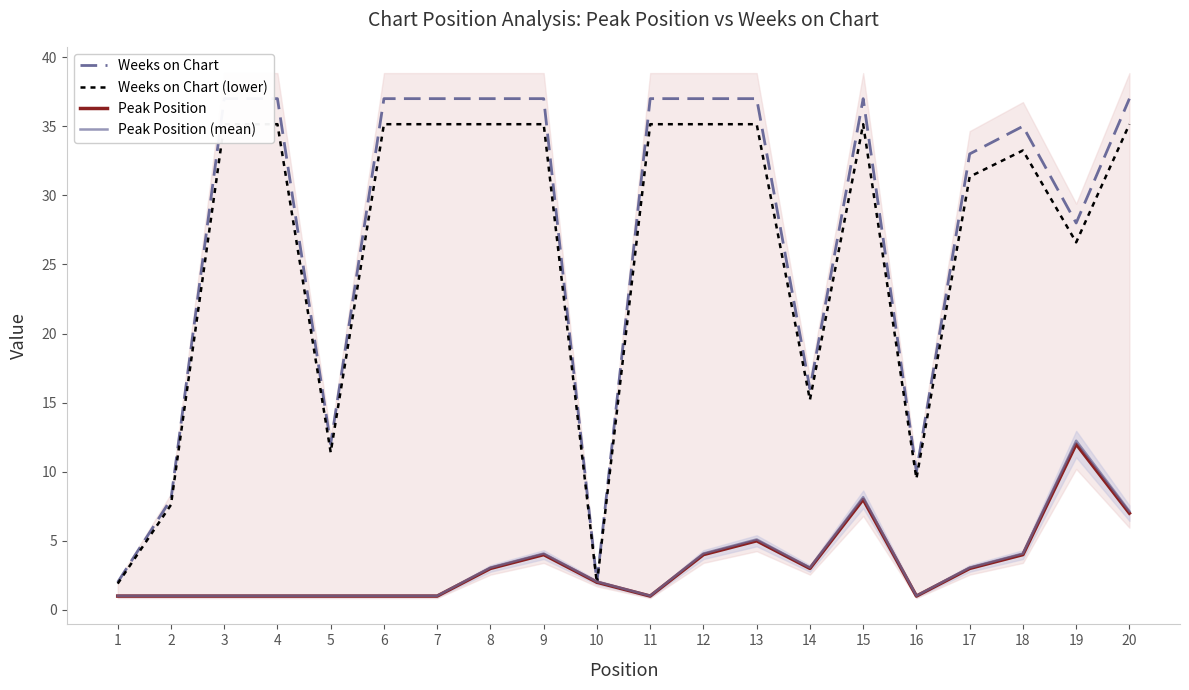

True or false: Peak Position (mean) has a value of 1.3 at 13.

False